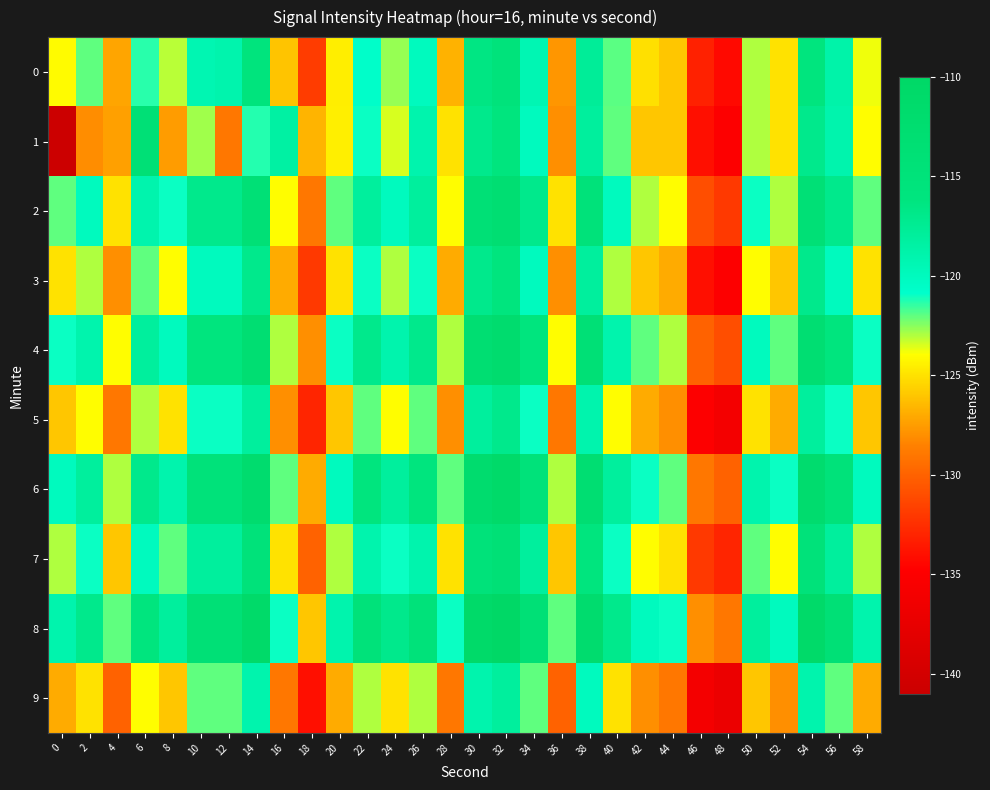

What is the minimum value shown in the chart?

-141.2